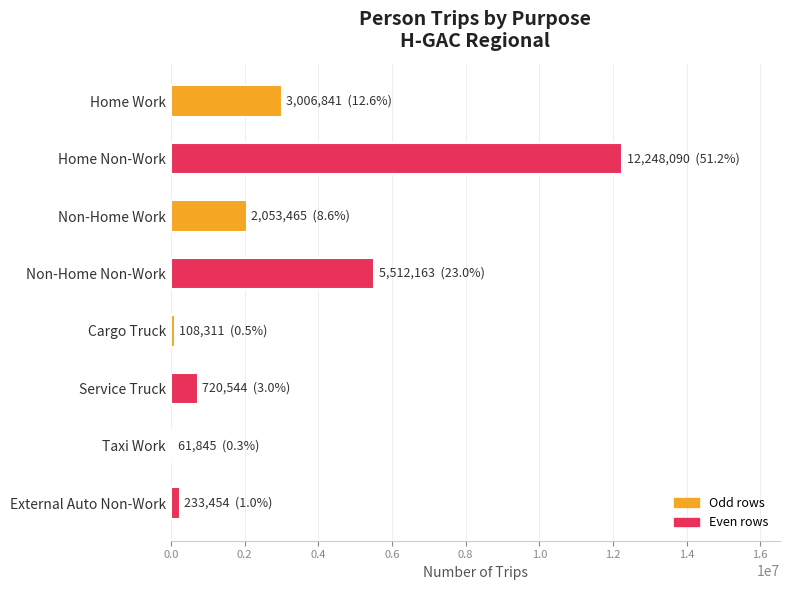

How many bars are there in total?

8